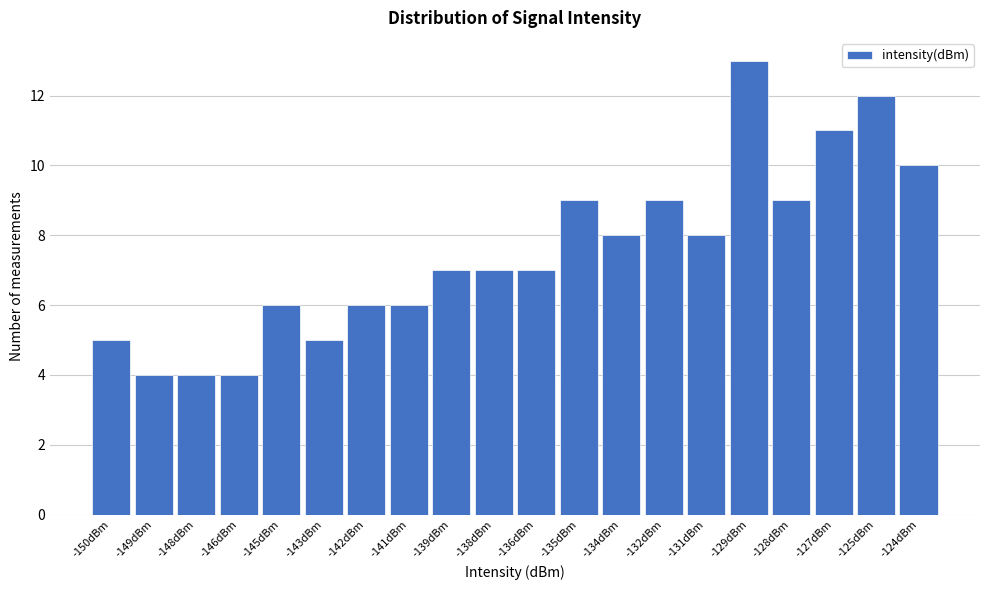

Reading left to right, extract all data points from this chart.

5	4	4	4	6	5	6	6	7	7	7	9	8	9	8	13	9	11	12	10